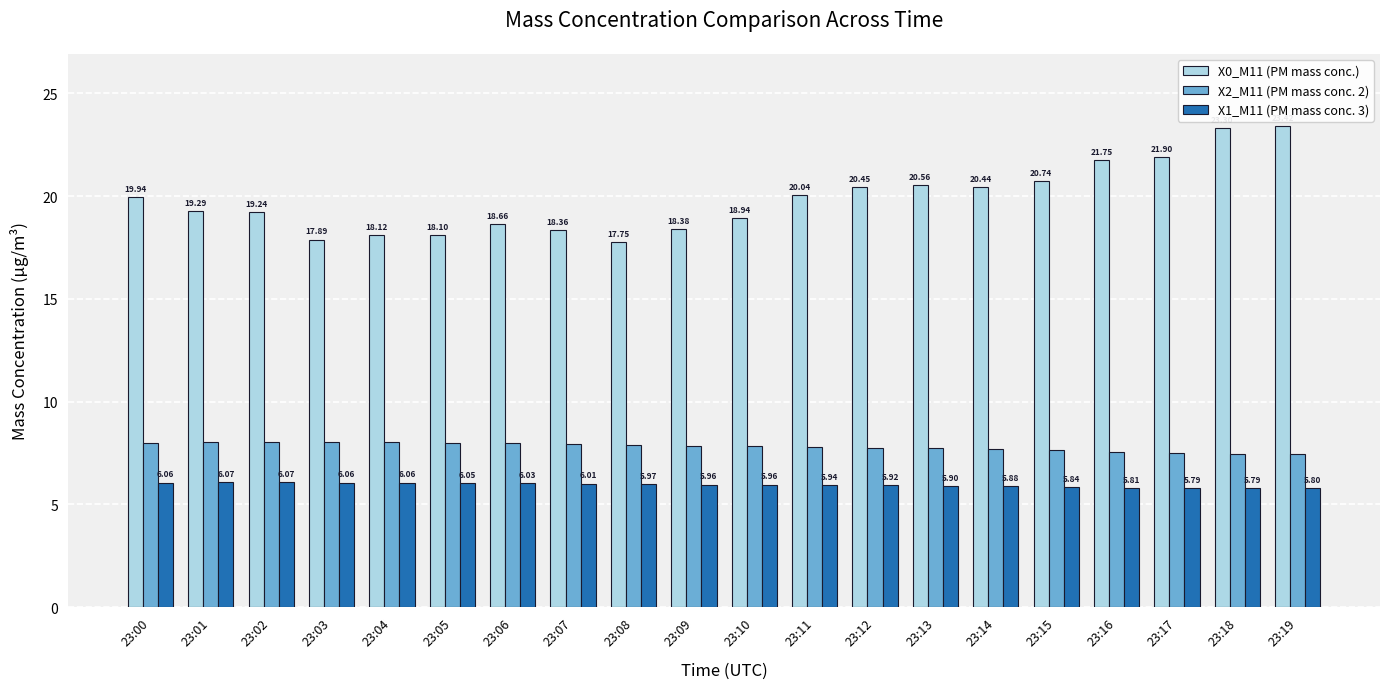

The value of X1_M11 (PM mass conc. 3) at 23:02 is 10.7. True or false?

False